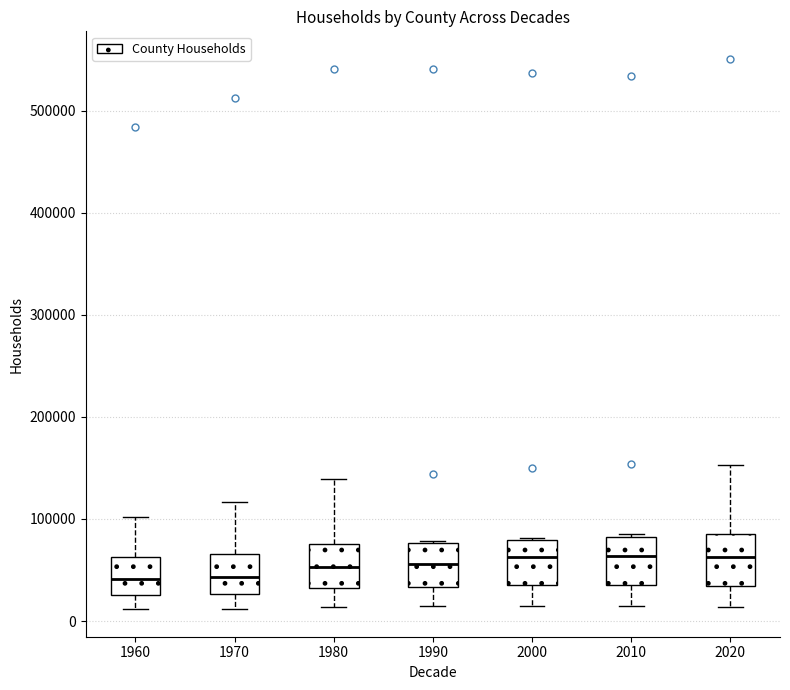

Reading left to right, read every box against the y-axis: the position of its median line, the range the box covers, and the ends of its whiskers. The values are not printed on the chart, so give them approximately, as read against the axis.

1960: median 40000, box 30000 to 60000, whiskers 10000 to 100000
1970: median 40000, box 30000 to 70000, whiskers 10000 to 120000
1980: median 50000, box 30000 to 80000, whiskers 10000 to 140000
1990: median 60000, box 30000 to 80000, whiskers 10000 to 80000
2000: median 60000, box 30000 to 80000, whiskers 20000 to 80000
2010: median 60000, box 40000 to 80000, whiskers 10000 to 90000
2020: median 60000, box 30000 to 90000, whiskers 10000 to 150000